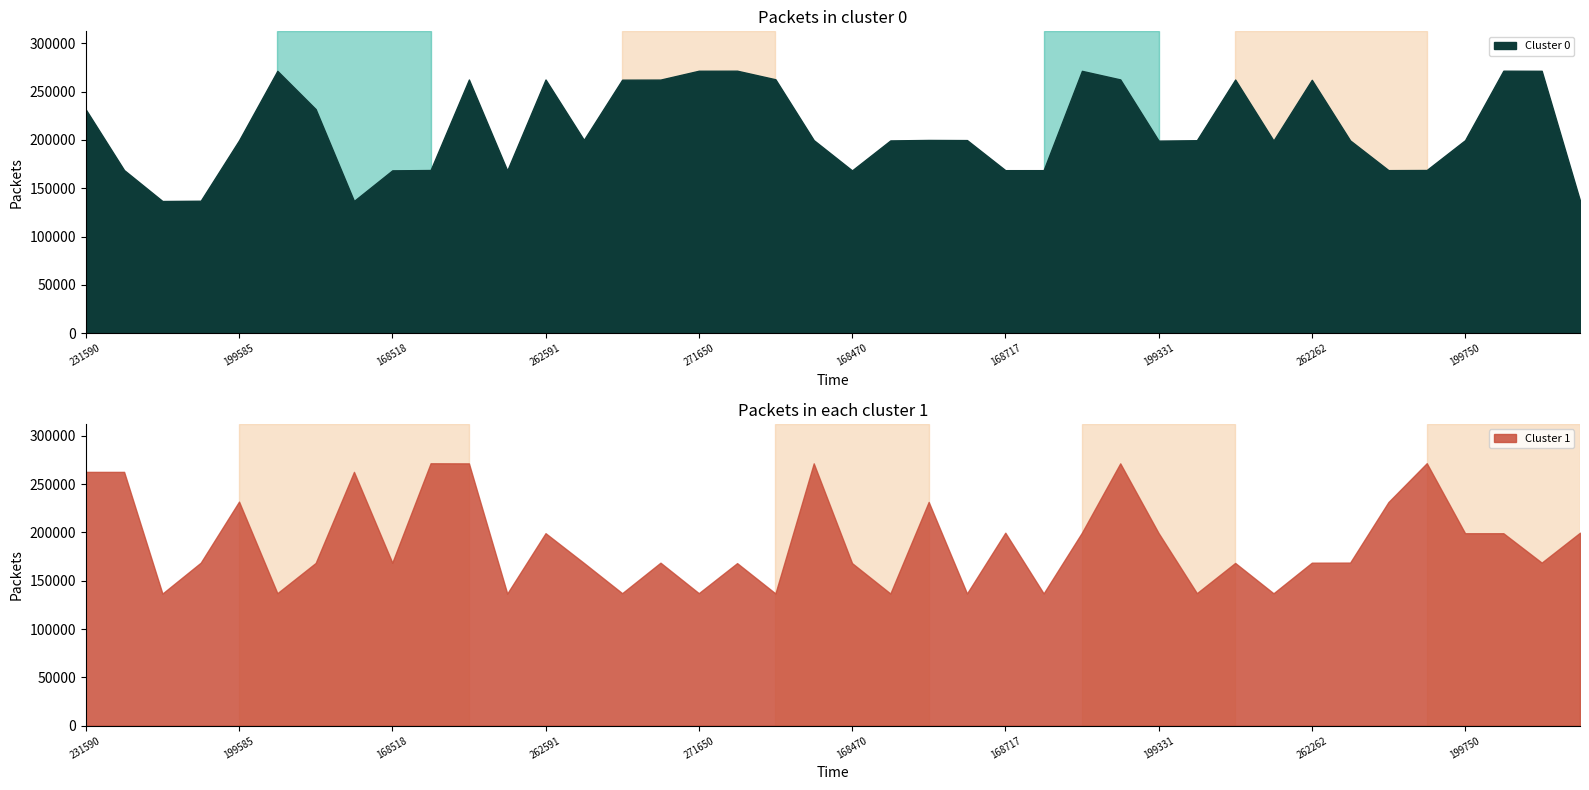

Does the chart have visible grid lines?

No